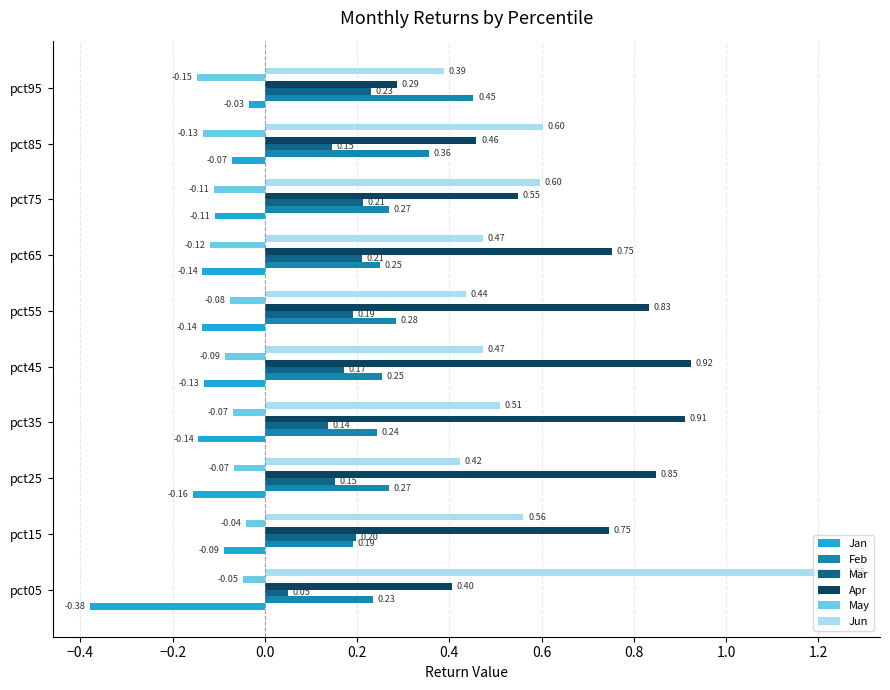

Which series has the largest total across all categories?

Apr